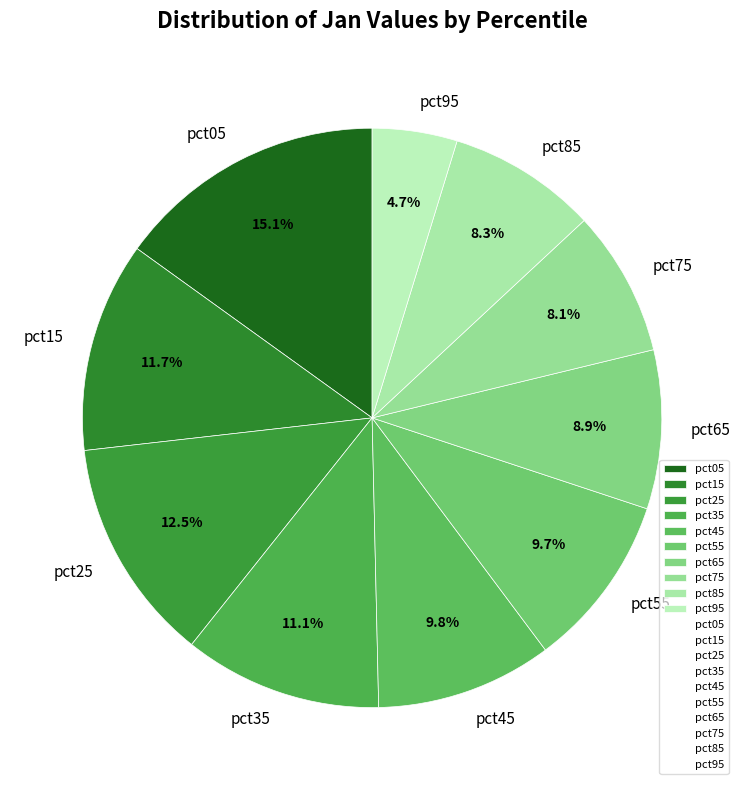

The pct55 slice represents 10% of the pie. True or false?

True